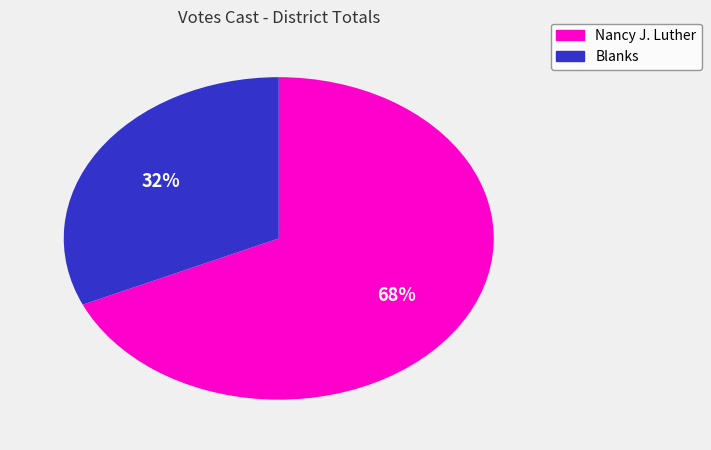

To the nearest percent, what is the average slice percentage?

50%